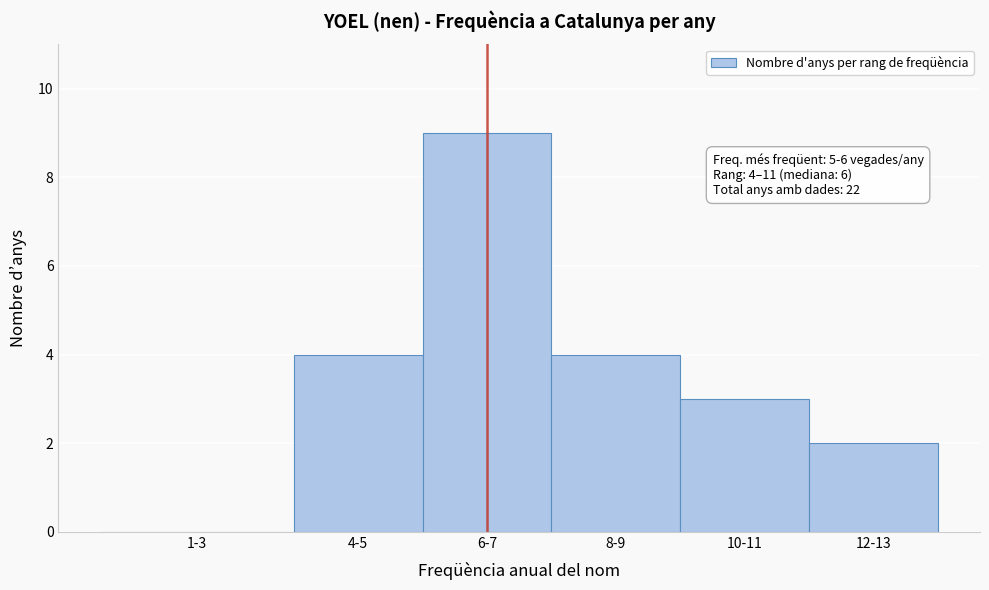

Reading left to right, what are all the values shown in this chart?

1-3=0	4-5=4	6-7=9	8-9=4	10-11=3	12-13=2